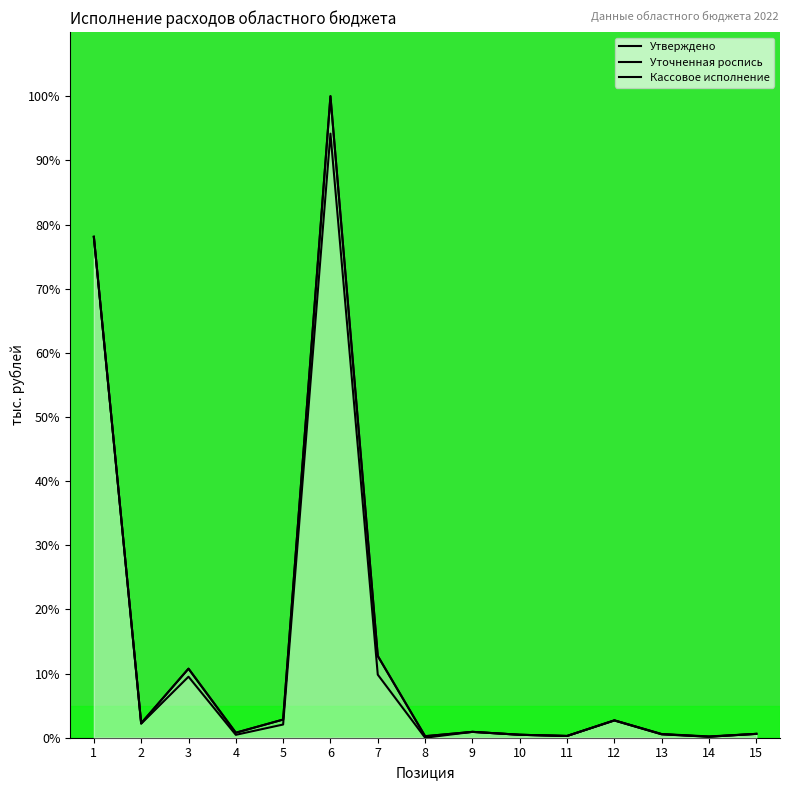

True or false: Кассовое исполнение and Утверждено intersect in this chart.

False